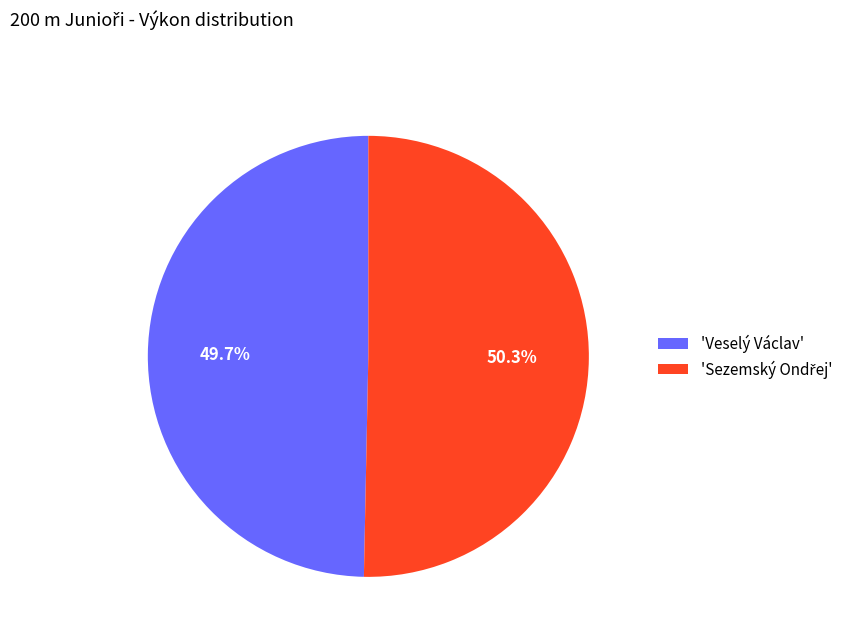

What is the smallest slice in the pie chart?

'Veselý Václav'